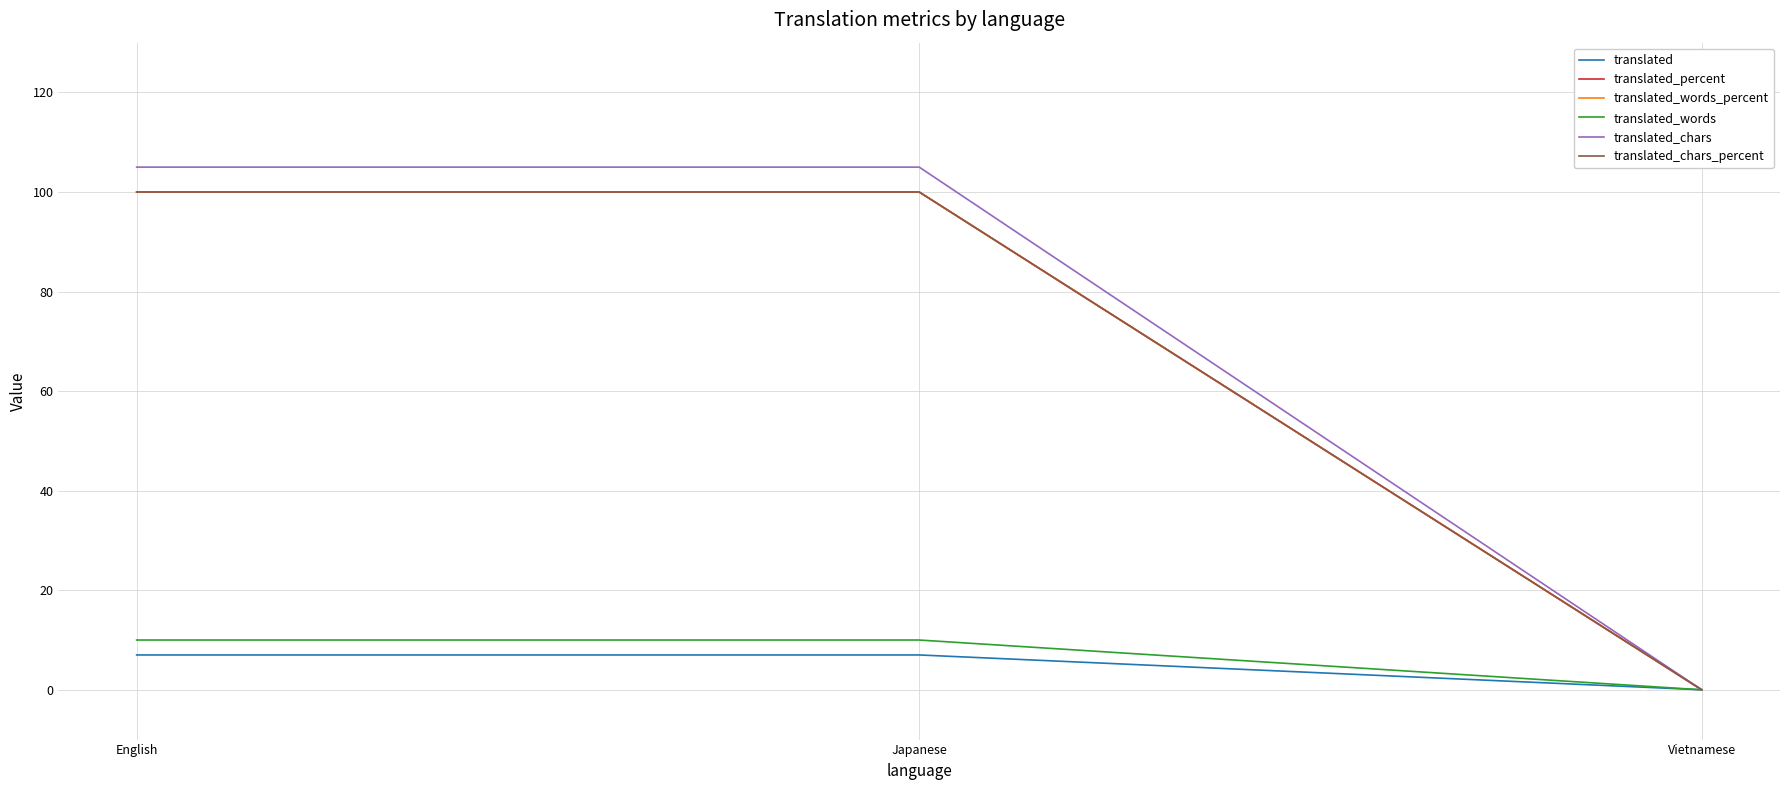

How many lines are shown in the chart?

6